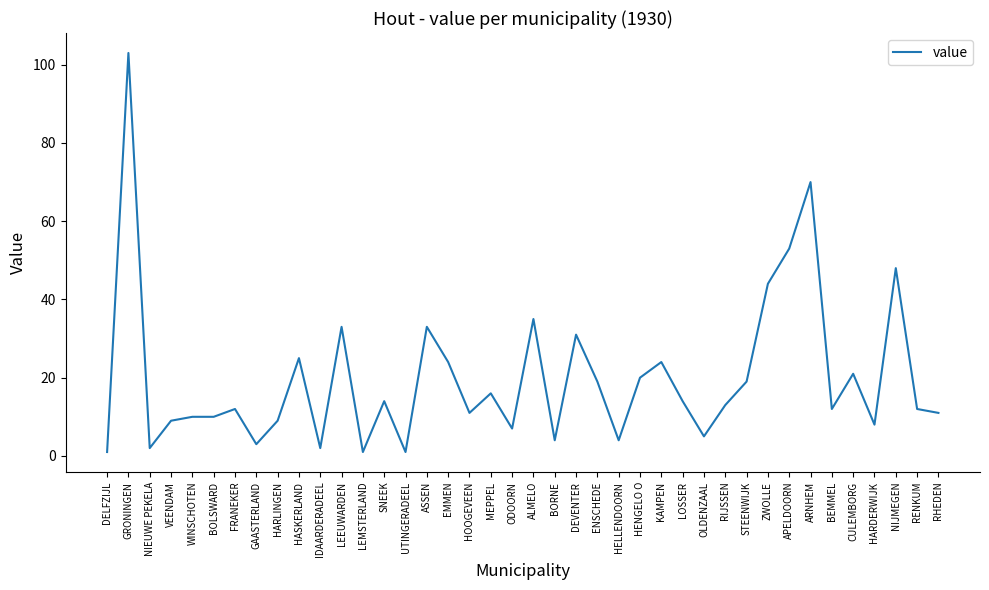

Reading left to right, transcribe all the data shown in this chart.

DELFZIJL=1	GRONINGEN=103	NIEUWE PEKELA=2	VEENDAM=9	WINSCHOTEN=10	BOLSWARD=10	FRANEKER=12	GAASTERLAND=3	HARLINGEN=9	HASKERLAND=25	IDAARDERADEEL=2	LEEUWARDEN=33	LEMSTERLAND=1	SNEEK=14	UTINGERADEEL=1	ASSEN=33	EMMEN=24	HOOGEVEEN=11	MEPPEL=16	ODOORN=7	ALMELO=35	BORNE=4	DEVENTER=31	ENSCHEDE=19	HELLENDOORN=4	HENGELO O=20	KAMPEN=24	LOSSER=14	OLDENZAAL=5	RIJSSEN=13	STEENWIJK=19	ZWOLLE=44	APELDOORN=53	ARNHEM=70	BEMMEL=12	CULEMBORG=21	HARDERWIJK=8	NIJMEGEN=48	RENKUM=12	RHEDEN=11